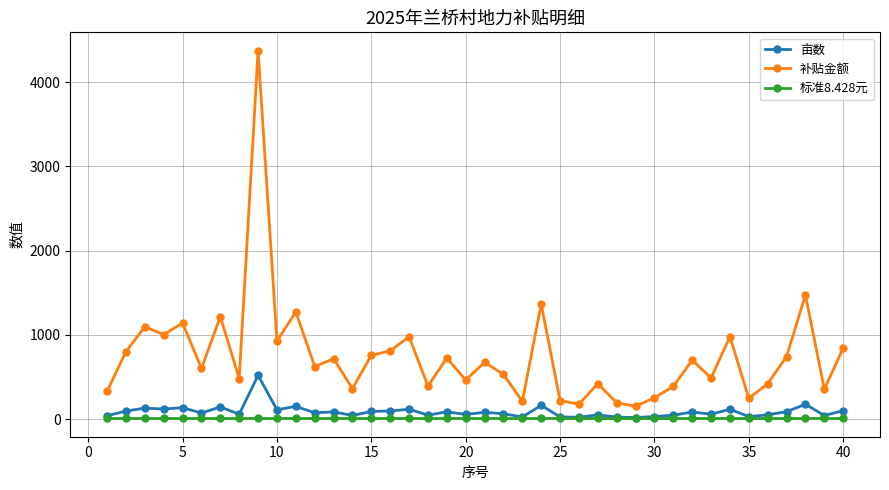

What is the average value of the 亩数 series?

88.7